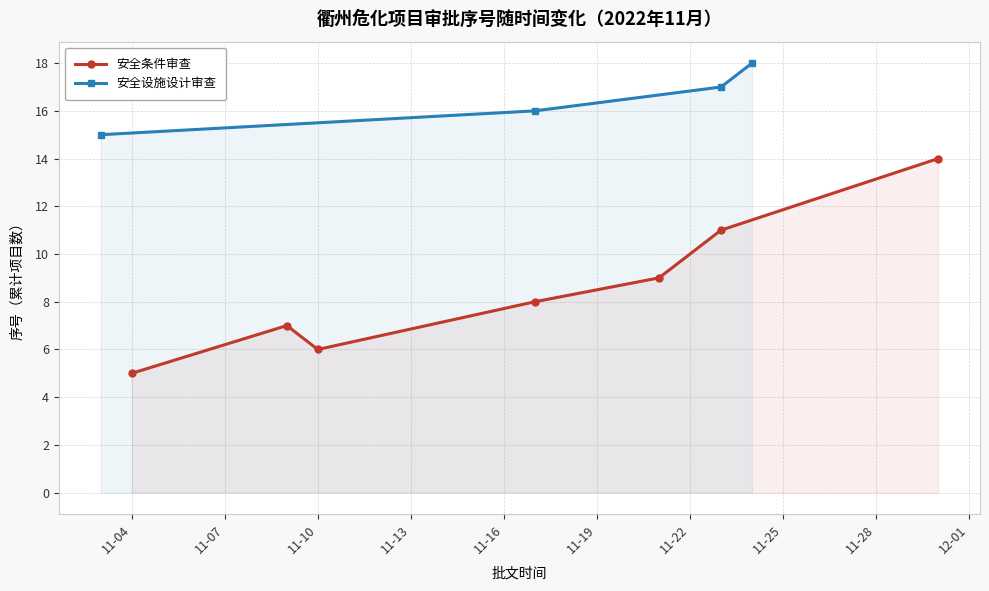

What is the lowest value of the 安全设施设计审查 series?

15